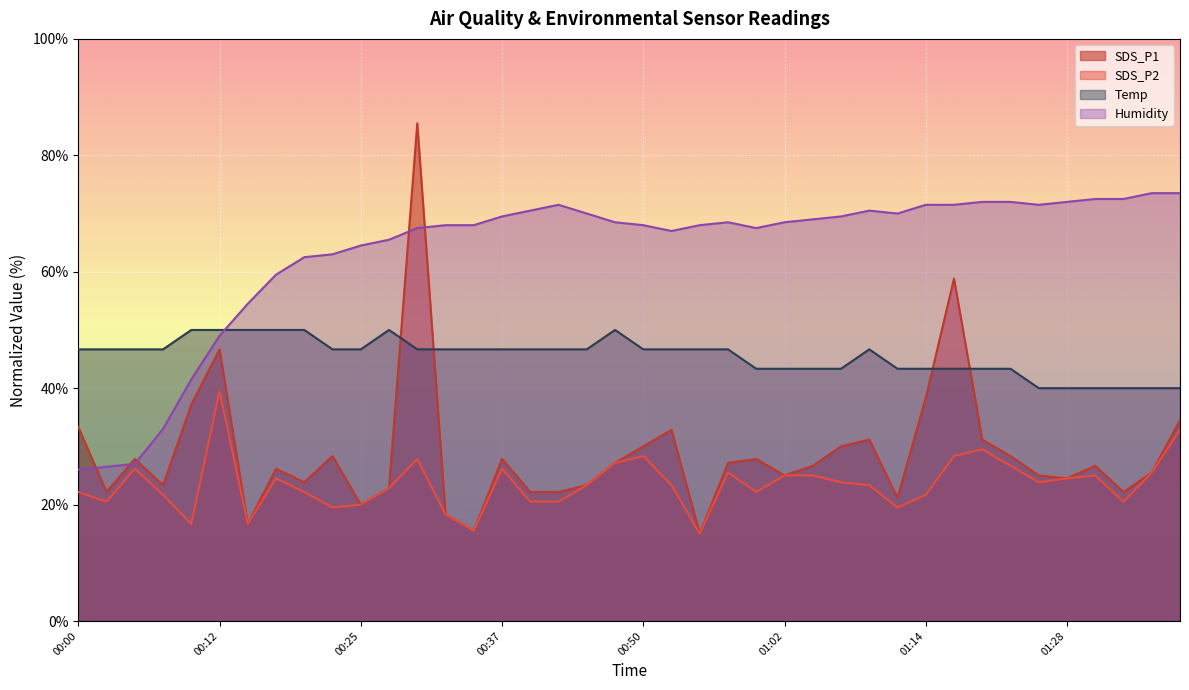

The SDS_P1 series shows 34.5 at 01:39. True or false?

True